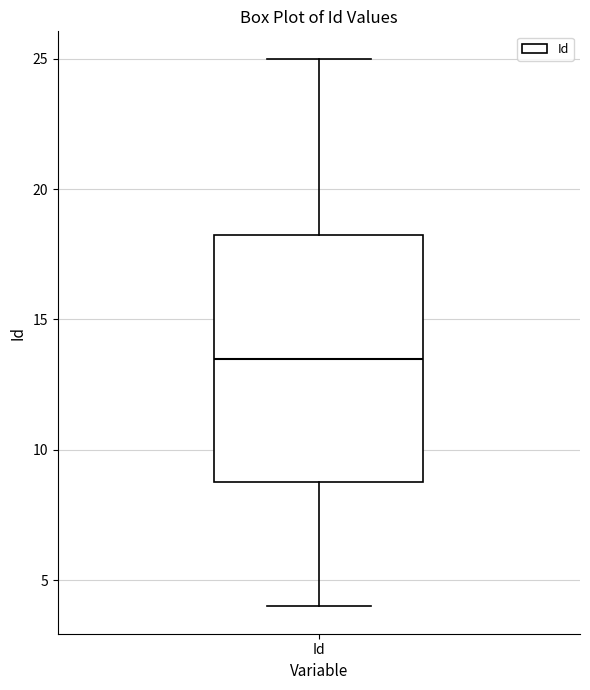

Where is the upper edge of the box for Id on the y-axis? The values are not printed on the chart, so give them approximately, as read against the axis.

18.5